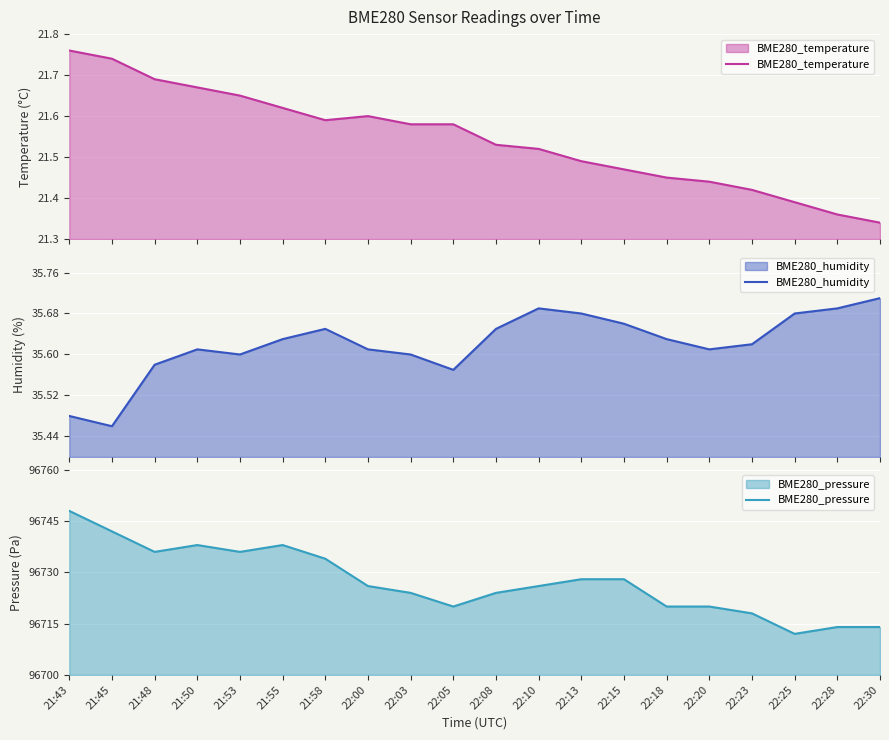

What is the value of the BME280_temperature point at the 2nd from the left?

21.7